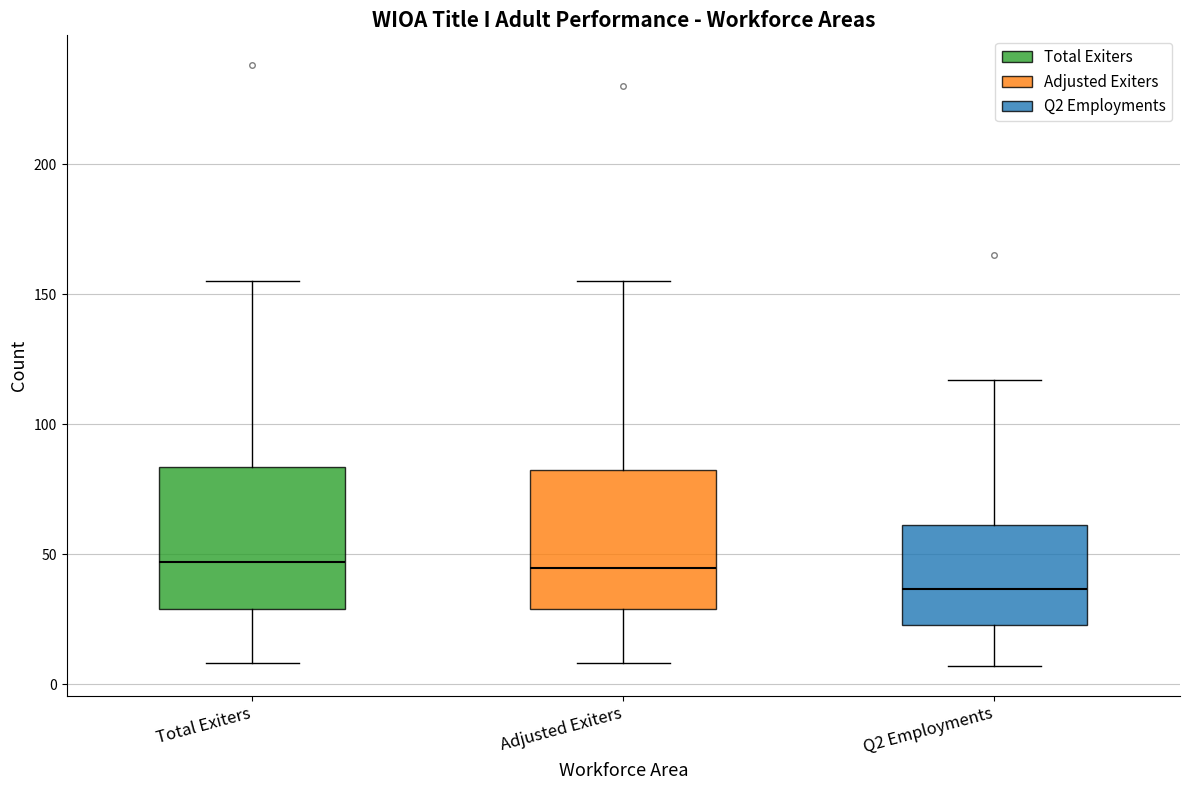

Reading left to right, transcribe this box plot: for each box, give where its median line is, the range the box spans, and where its two whiskers end, as read against the y-axis. The values are not printed on the chart, so give them approximately, as read against the axis.

Total Exiters: median 45, box 30 to 85, whiskers 10 to 155
Adjusted Exiters: median 45, box 30 to 85, whiskers 10 to 155
Q2 Employments: median 35, box 25 to 60, whiskers 5 to 115